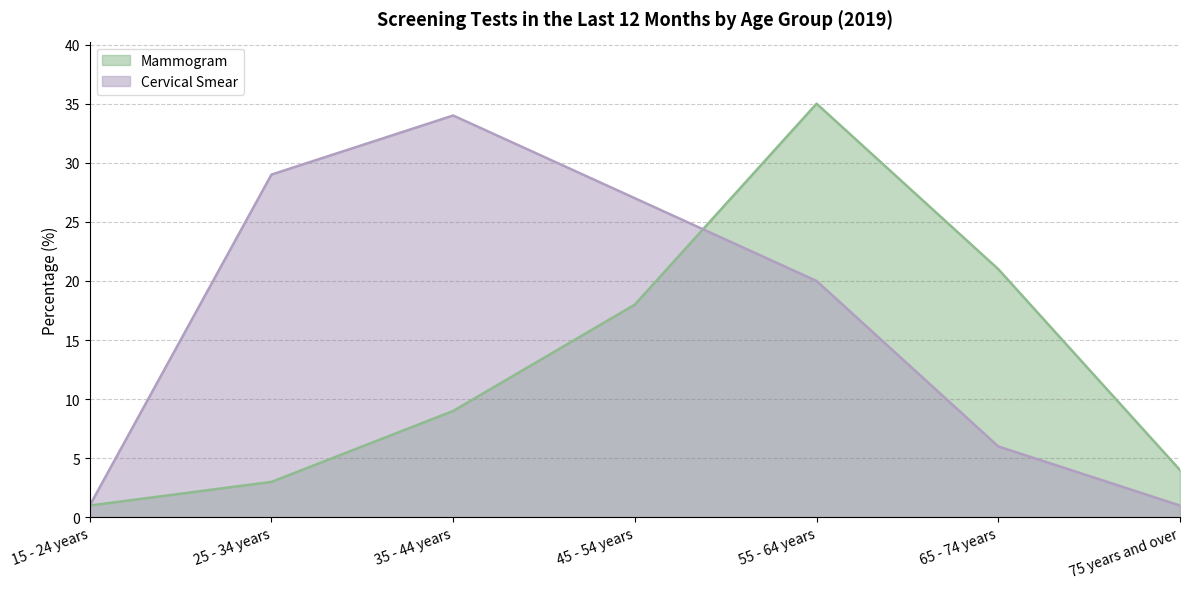

Reading left to right, extract all data points from this chart.

Mammogram: 15 - 24 years=1	25 - 34 years=3	35 - 44 years=9	45 - 54 years=18	55 - 64 years=35	65 - 74 years=21	75 years and over=4
Cervical Smear: 15 - 24 years=1	25 - 34 years=29	35 - 44 years=34	45 - 54 years=27	55 - 64 years=20	65 - 74 years=6	75 years and over=1